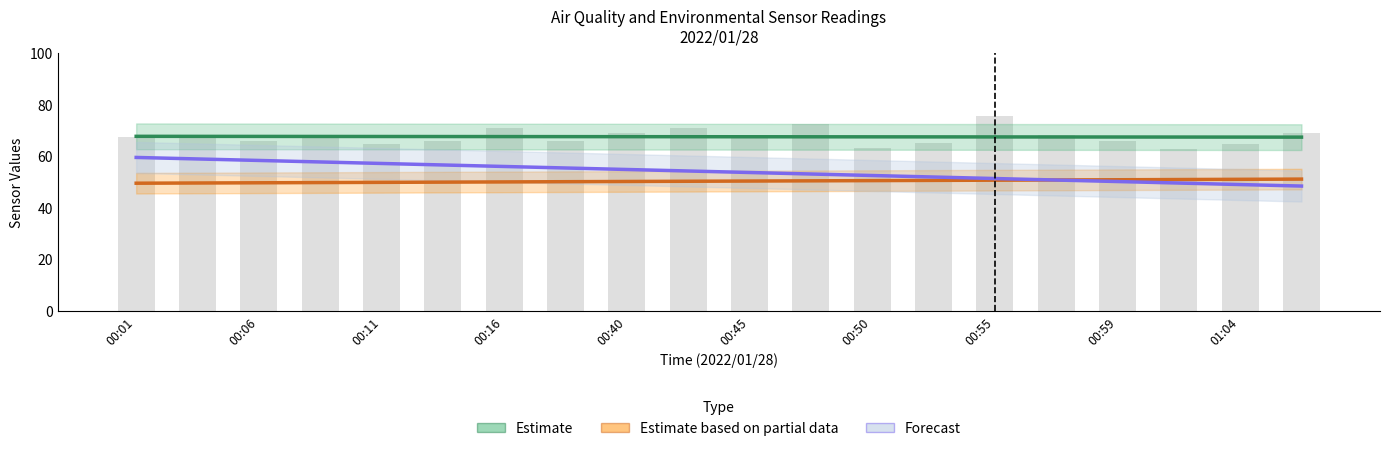

Rank the series at 00:16 from highest to lowest value.

Estimate, Forecast, Estimate based on partial data